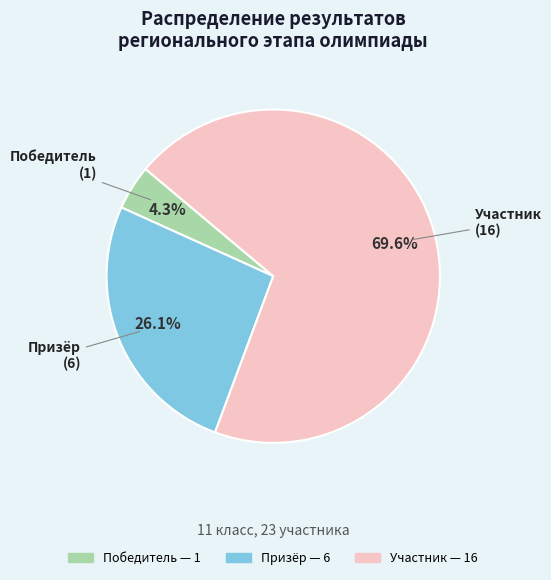

To the nearest percent, what percentage of the pie is Призёр?

26%